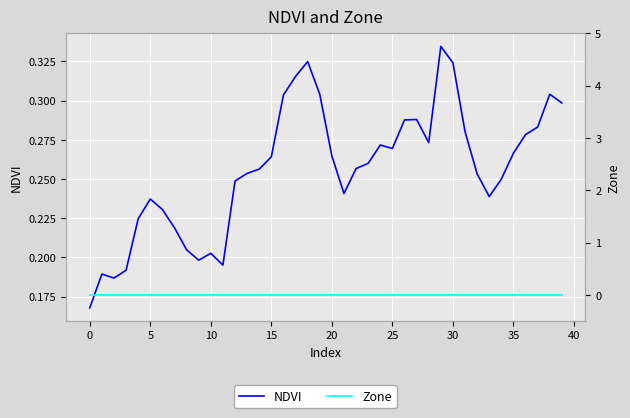

At 5, list the series in order from smallest to largest.

Zone, NDVI